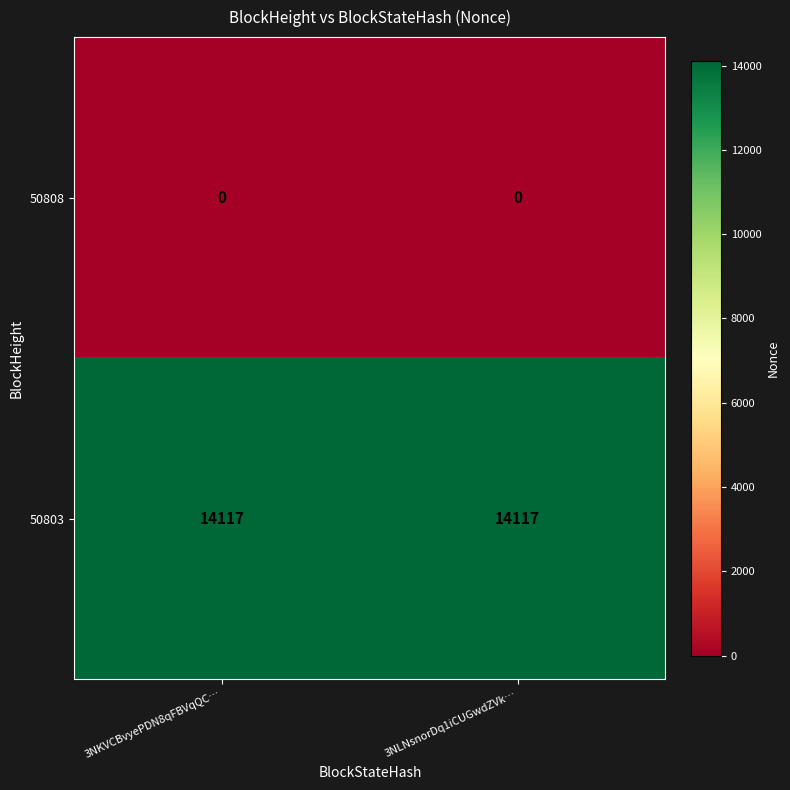

What is the total value across all series at 3NKVCBvyePDN8qFBVqQC…?

14117